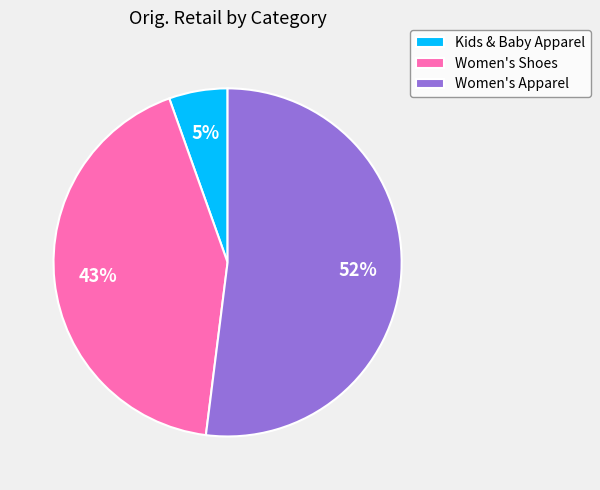

To the nearest percent, what percentage of the pie is Women's Shoes?

43%